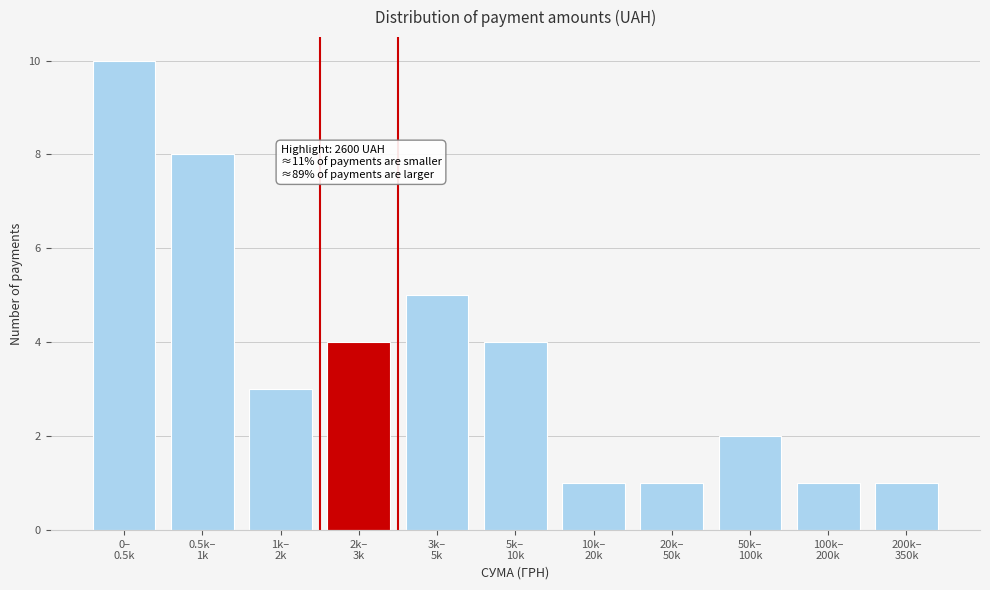

Reading left to right, transcribe all the data shown in this chart.

10	8	3	4	5	4	1	1	2	1	1